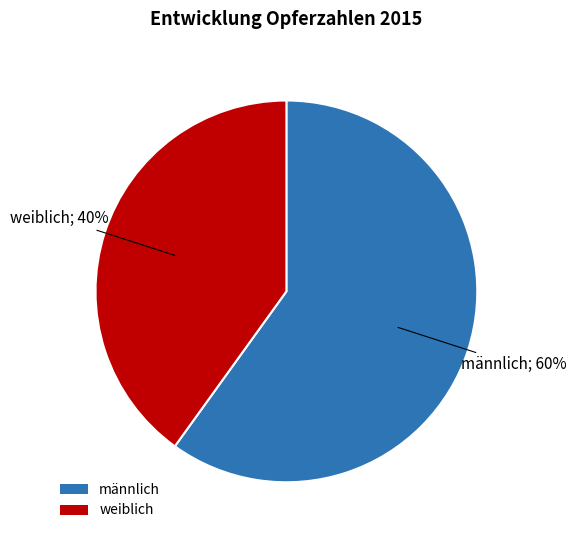

How many slices are in this pie chart?

2